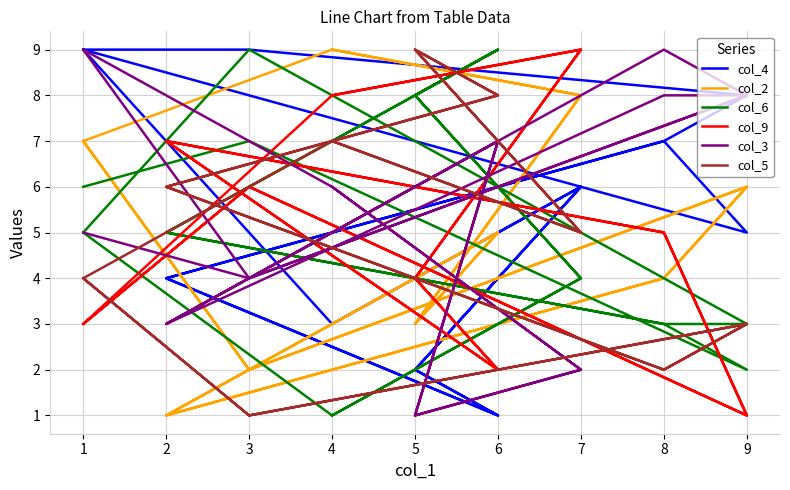

What is the average value of the col_4 series?

5